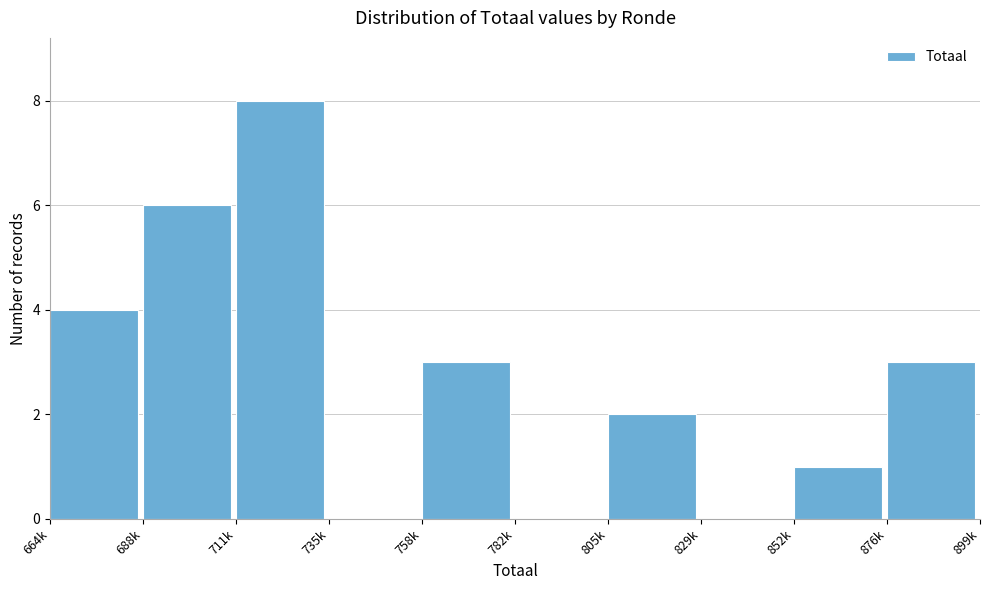

Reading left to right, transcribe all the data shown in this chart.

664k=4	688k=6	711k=8	735k=0	758k=3	782k=0	805k=2	829k=0	852k=1	876k=3